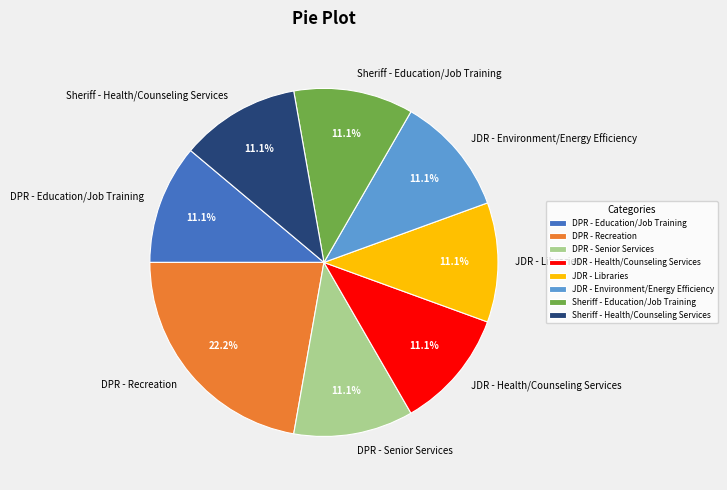

True or false: JDR - Environment/Energy Efficiency accounts for 19% of the total.

False